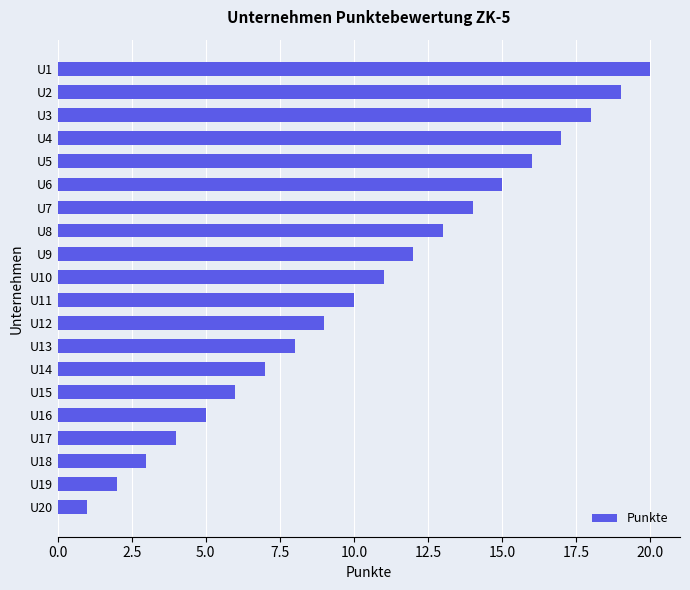

What is the minimum value shown in the chart?

1